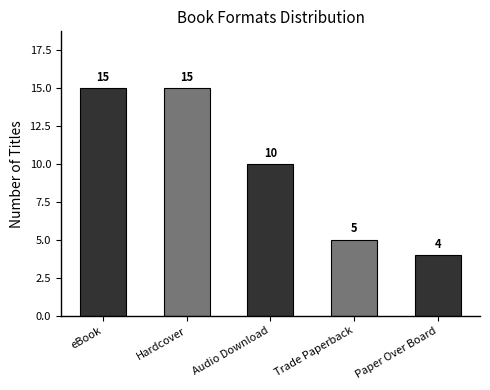

True or false: the data shows 2 at Paper Over Board.

False